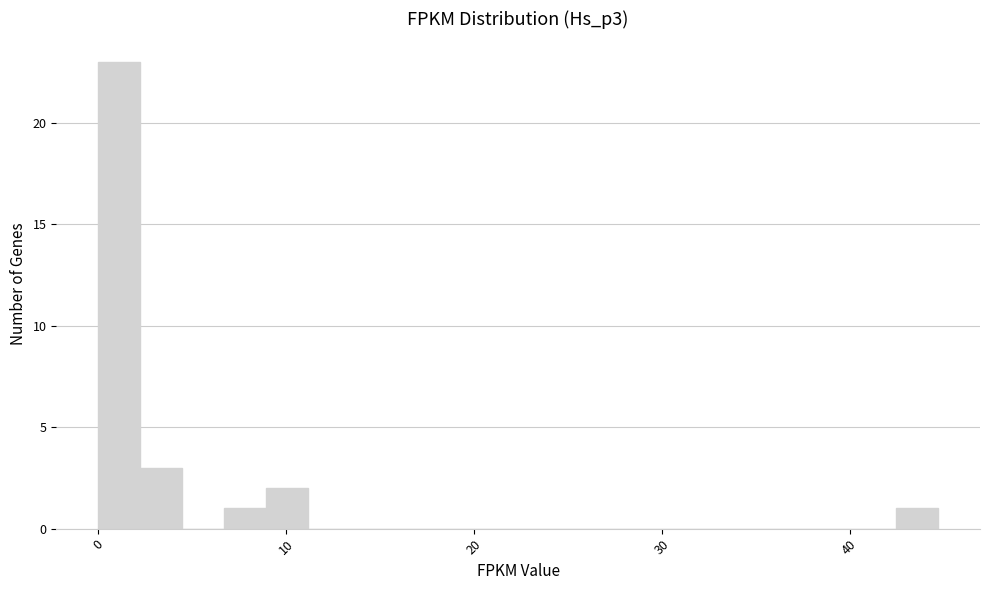

Read against the x-axis, roughly where is the centre of the tallest bar?

1